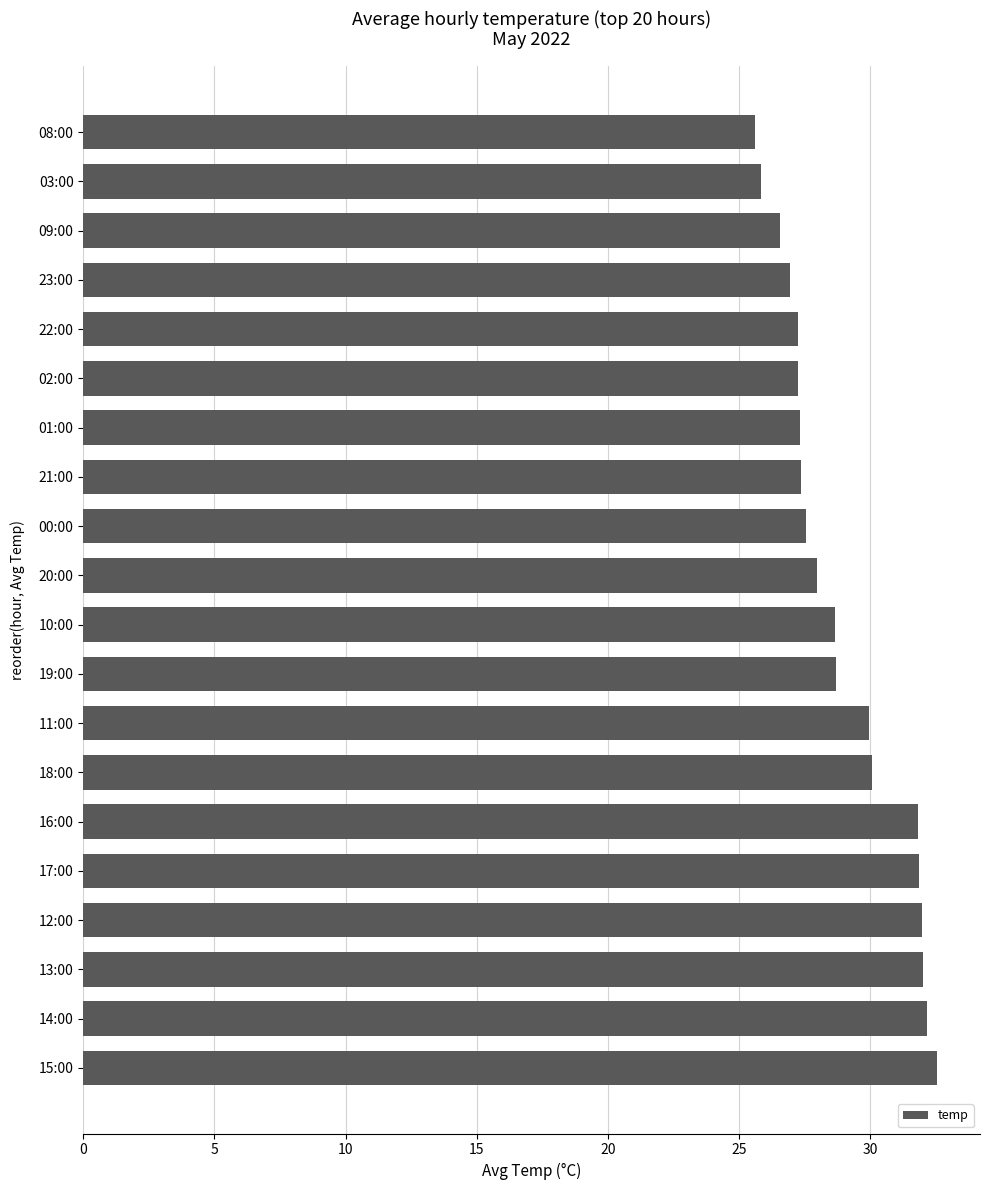

What is the smallest value displayed?

25.6